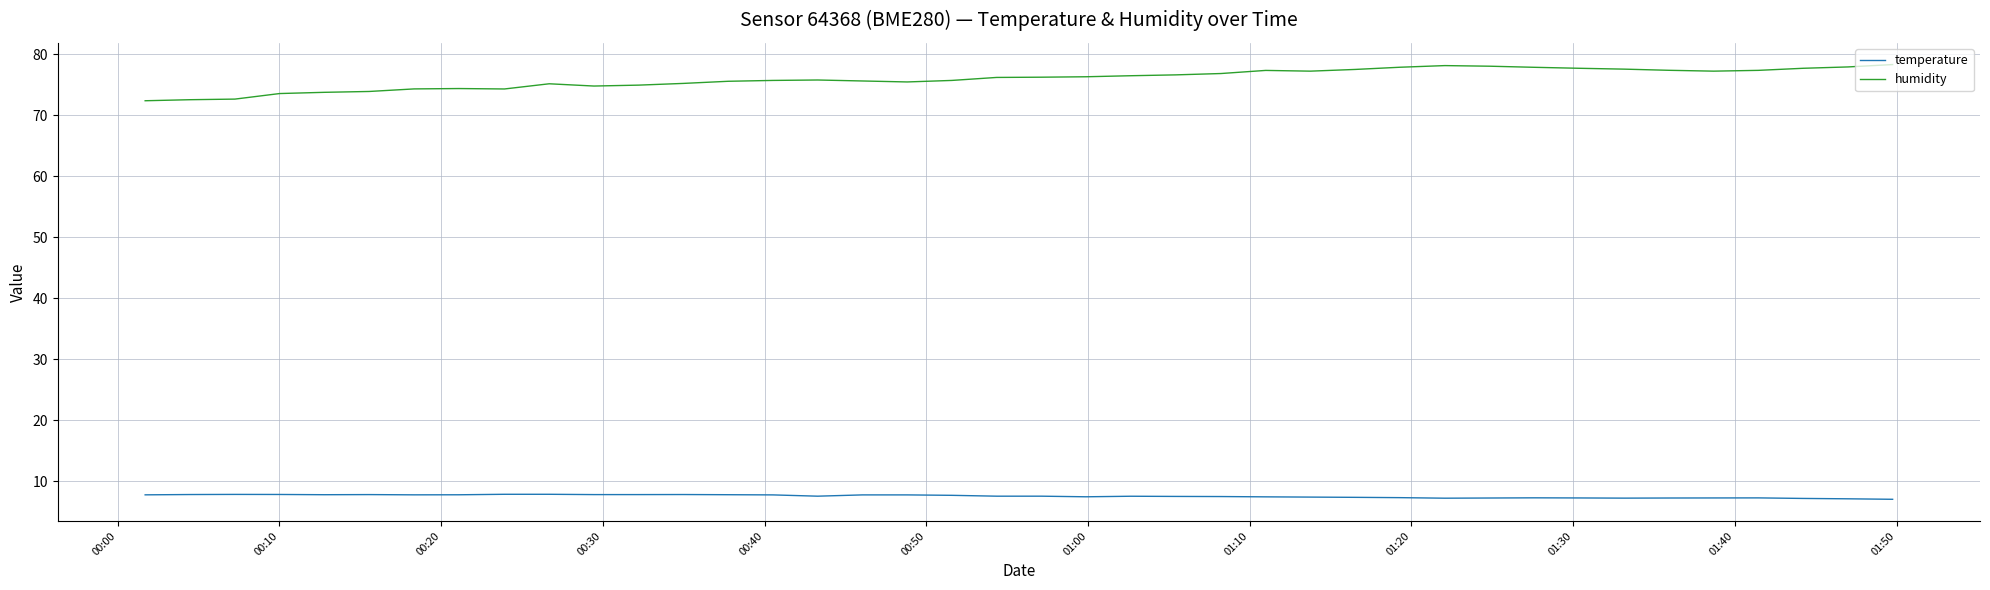

Rank the series by their maximum value, from lowest to highest.

temperature, humidity